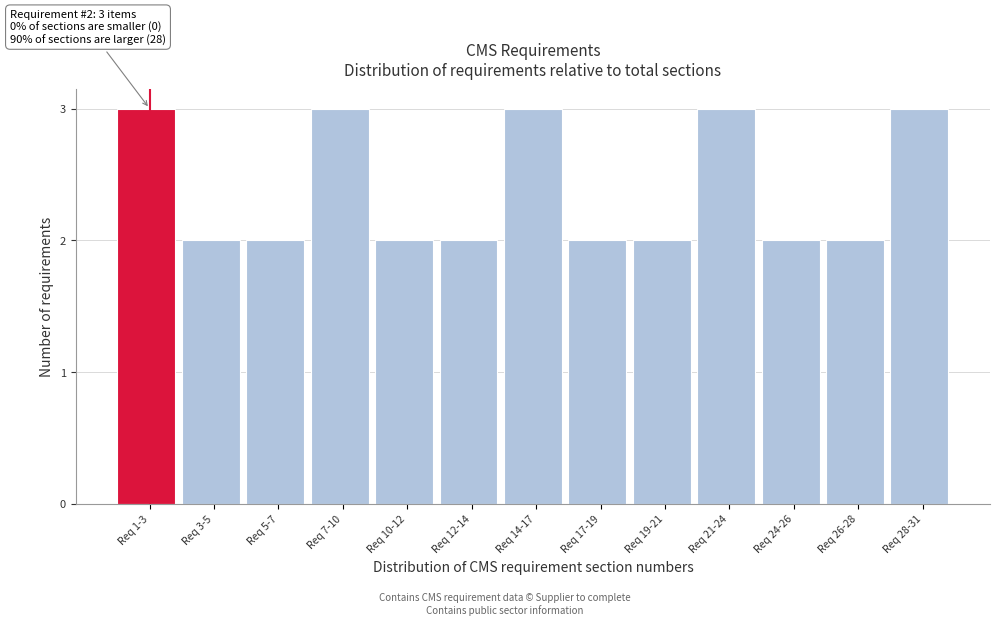

Reading right to left, list all the values displayed in this chart.

Req 28-31=3	Req 26-28=2	Req 24-26=2	Req 21-24=3	Req 19-21=2	Req 17-19=2	Req 14-17=3	Req 12-14=2	Req 10-12=2	Req 7-10=3	Req 5-7=2	Req 3-5=2	Req 1-3=3